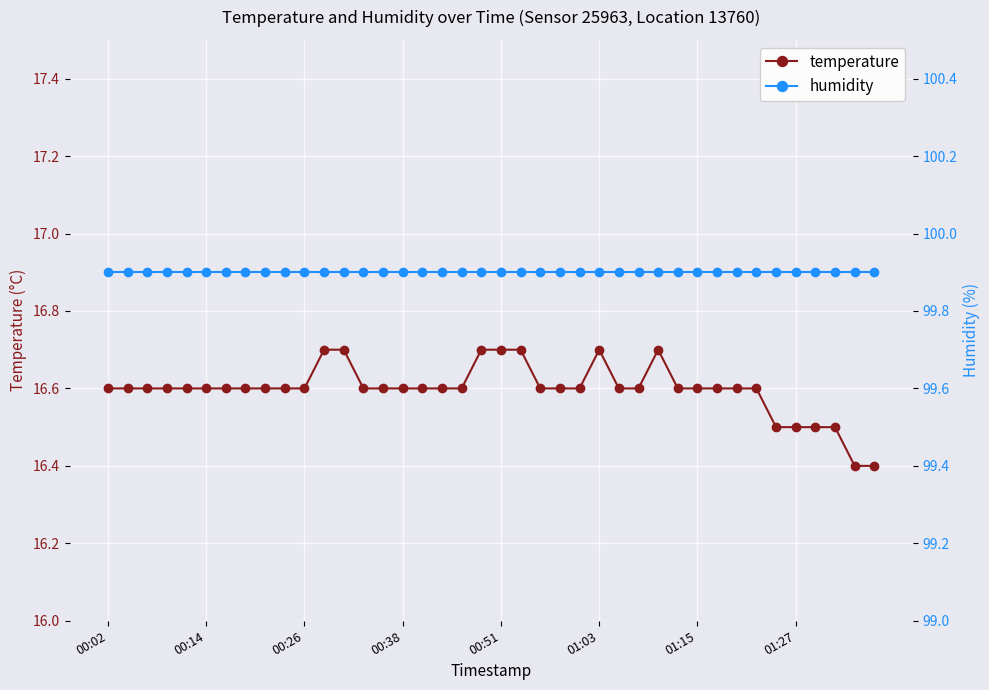

How many temperature values are between 16 and 17?

40